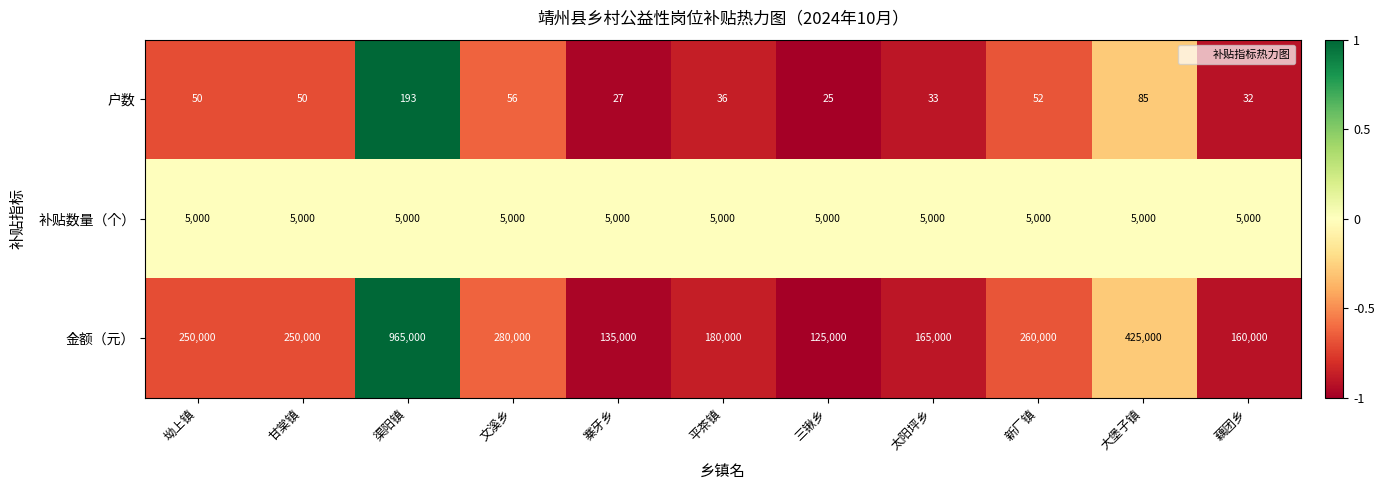

Is the value of 金额（元） at 渠阳镇 greater than the value of 户数 at 大堡子镇?

Yes